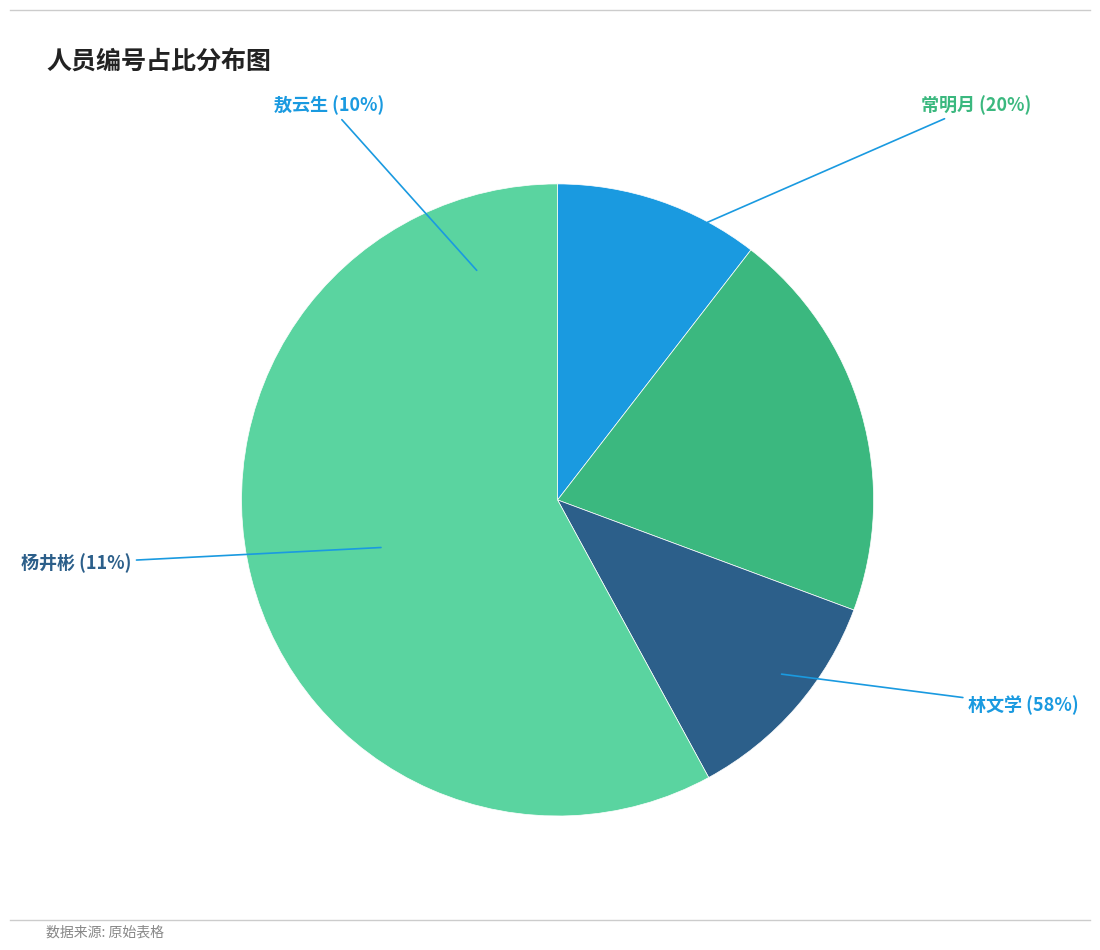

To the nearest percent, what percentage of the pie is 敖云生?

10%